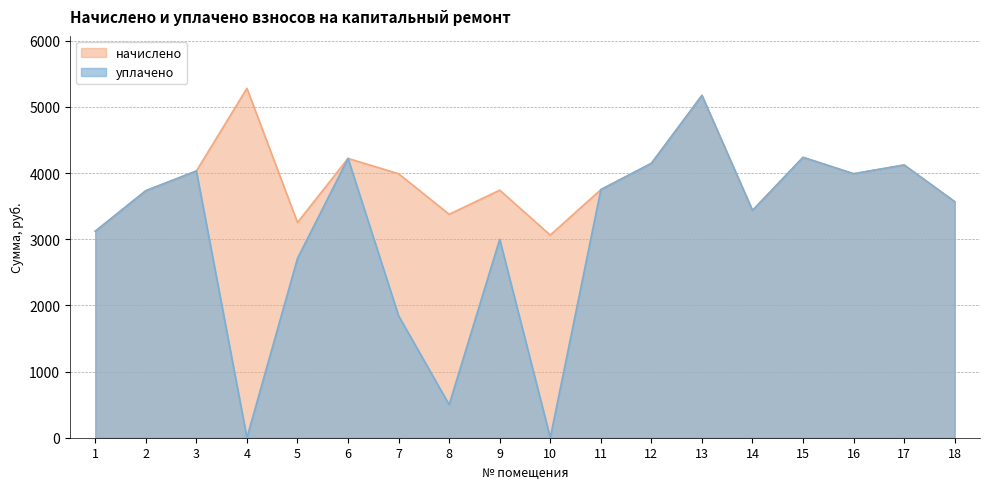

Rank the categories by начислено value from highest to lowest.

4, 13, 15, 6, 12, 17, 3, 7, 16, 11, 9, 2, 18, 14, 8, 5, 1, 10